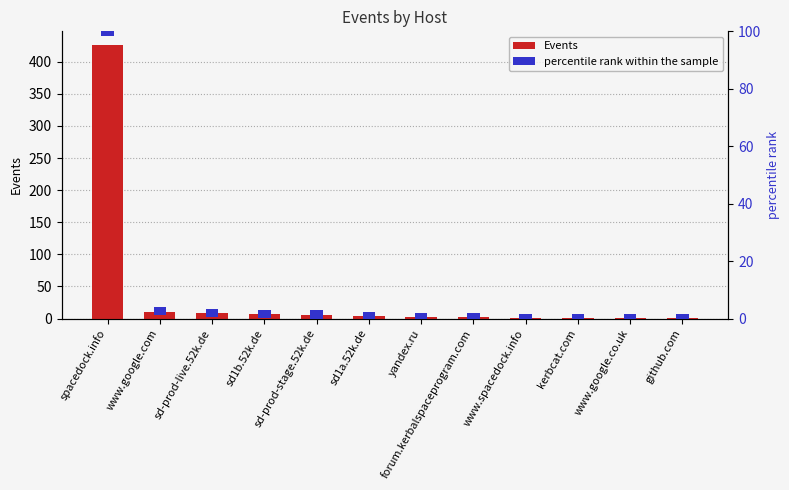

At which category is the sum across all series the highest?

spacedock.info